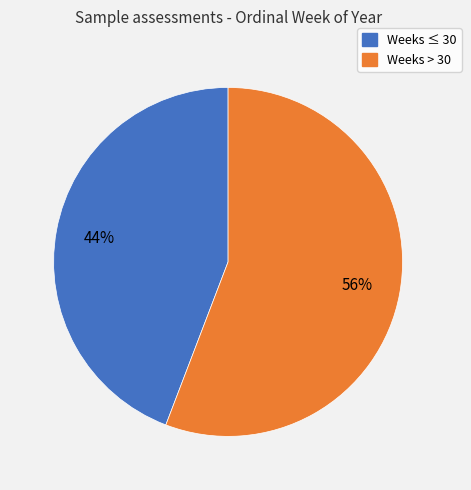

Is there a majority slice in this chart?

Yes